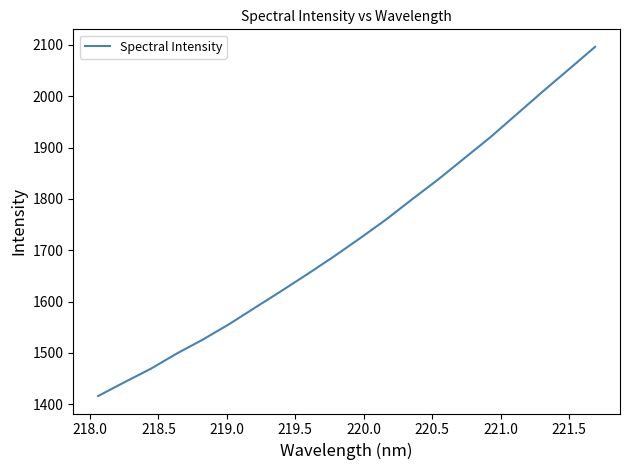

What is the difference between the maximum and minimum values?

680.4